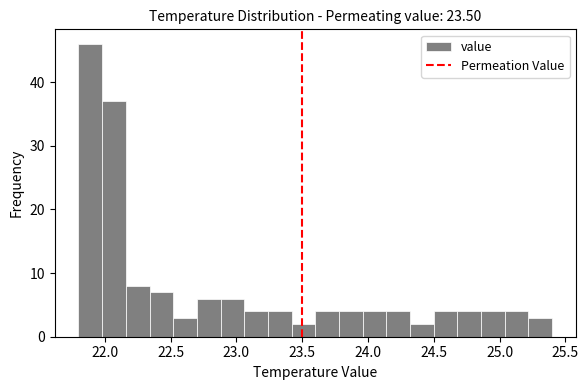

Around what value on the x-axis is the tallest bar? Give the approximate position of its centre, as read against the axis.

21.90